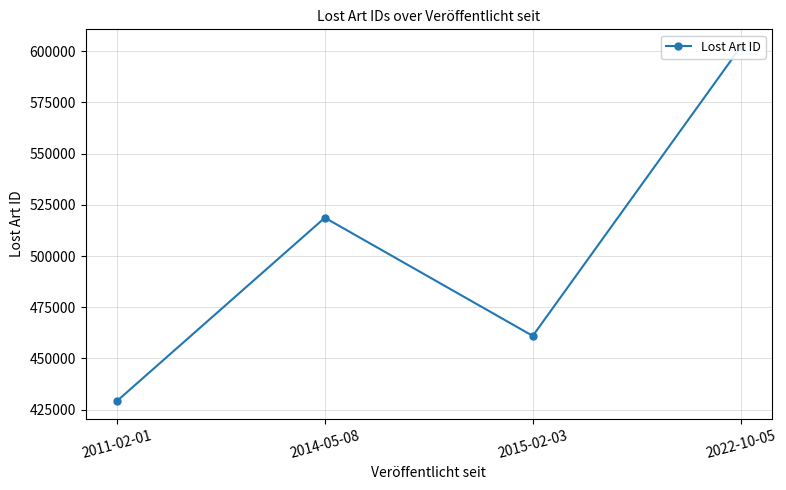

Approximately how many times larger is the value at 2011-02-01 compared to 2014-05-08?

0.8